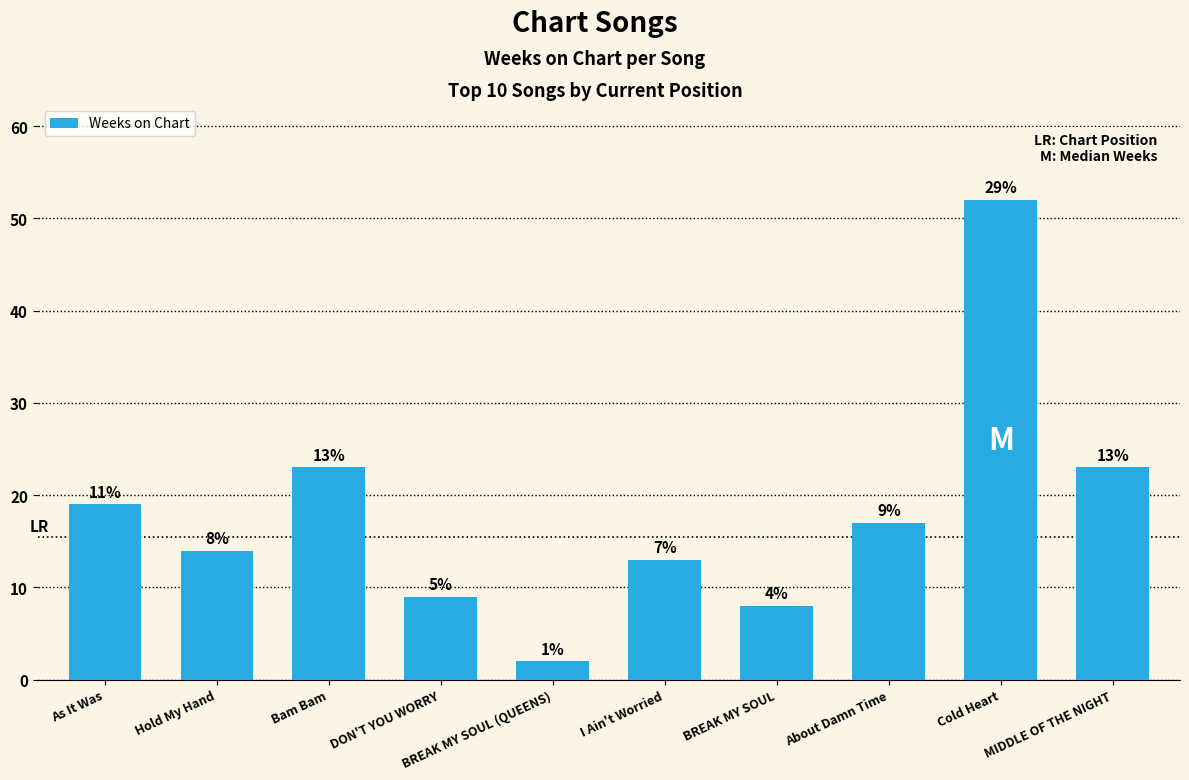

What is the difference between the second highest and second lowest values?

15